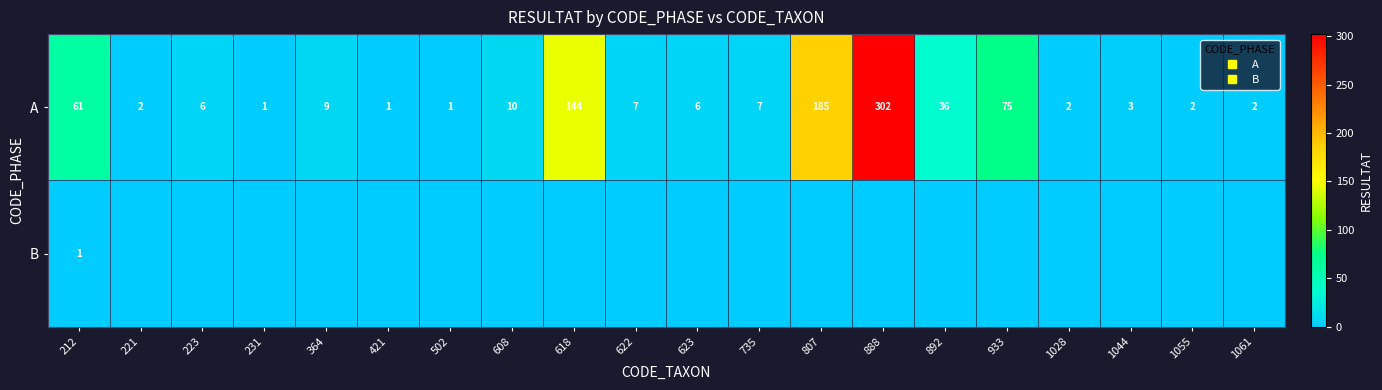

Rank the series by their maximum value, from highest to lowest.

A, B